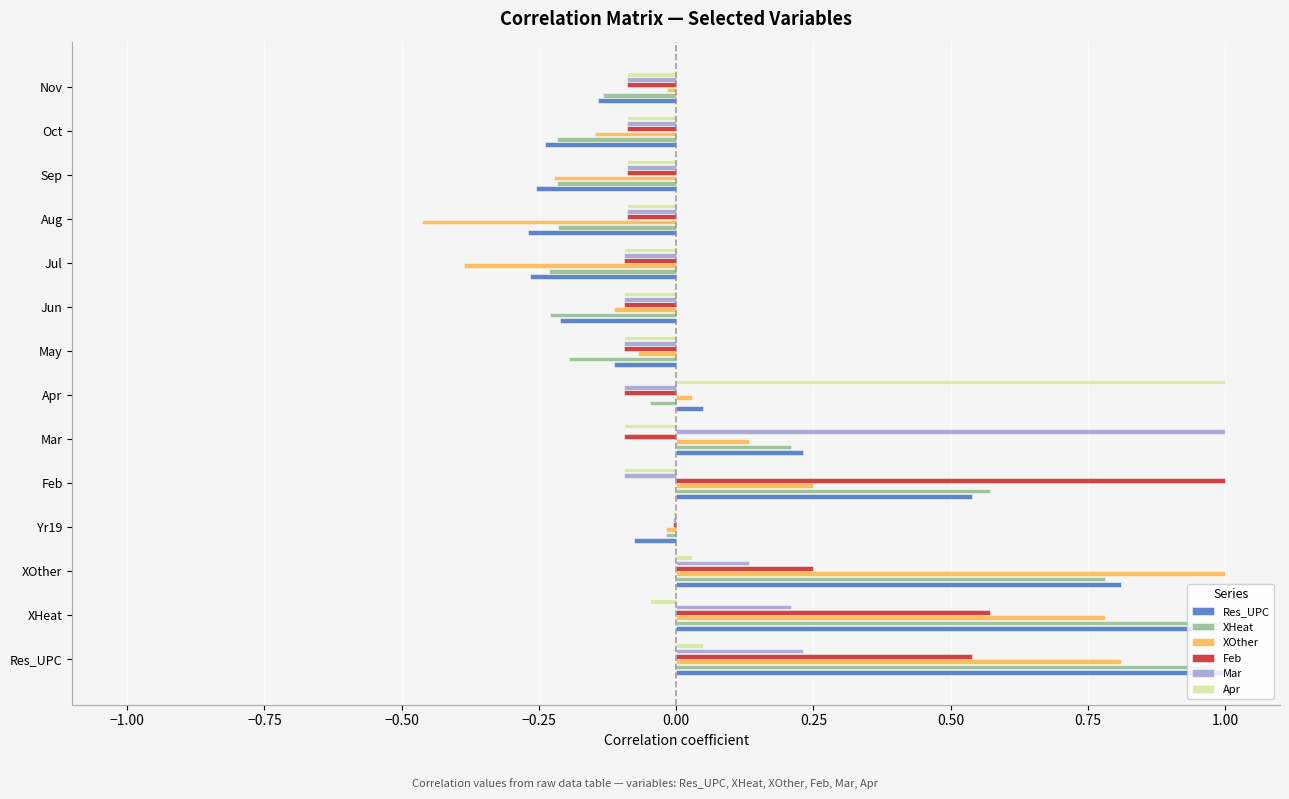

True or false: Apr has a value of -0.1 at Aug.

True